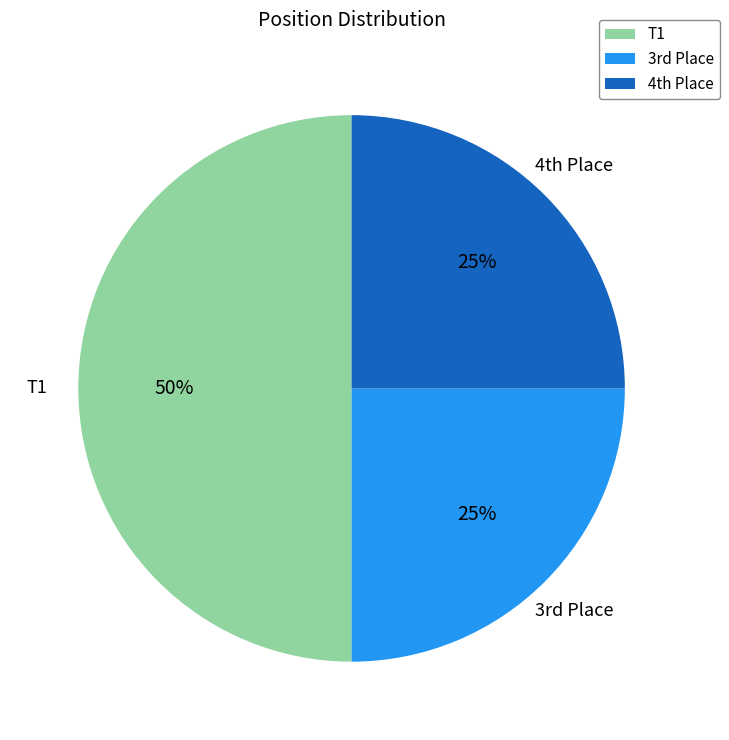

To the nearest percent, what is the average slice percentage?

33%